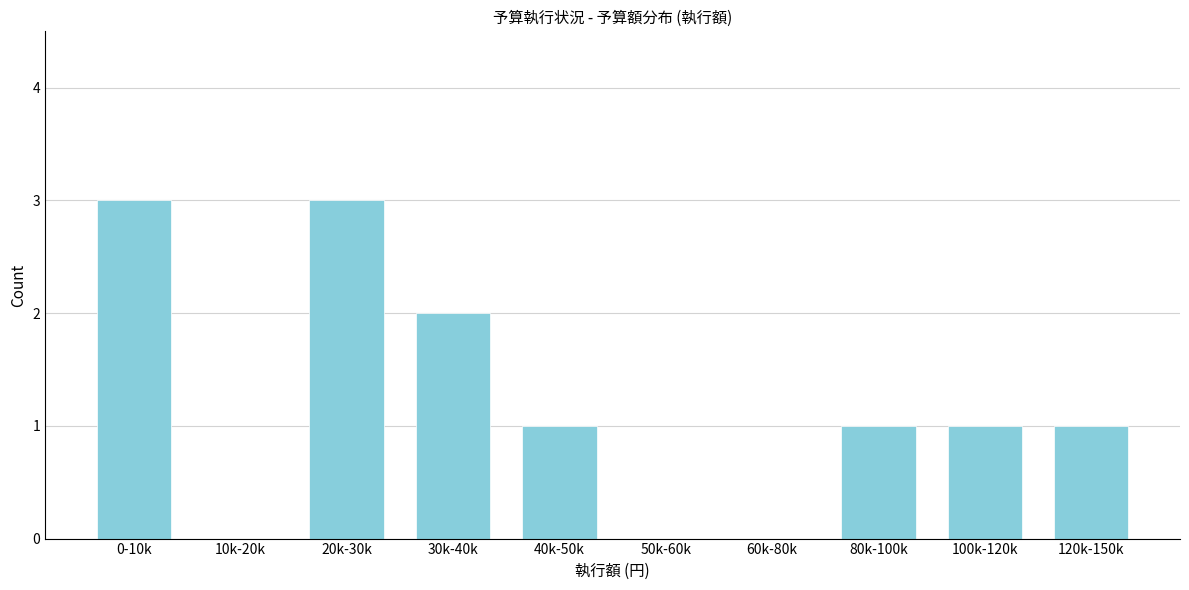

Reading right to left, extract all data points from this chart.

120k-150k=1	100k-120k=1	80k-100k=1	60k-80k=0	50k-60k=0	40k-50k=1	30k-40k=2	20k-30k=3	10k-20k=0	0-10k=3